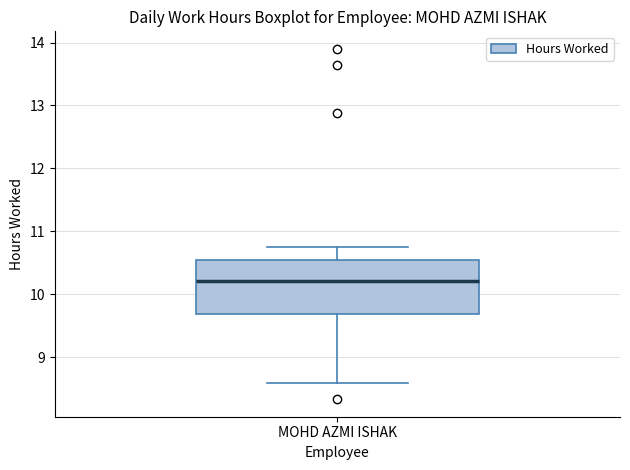

Read this box plot against the y-axis: the position of the median line, the range covered by the box, and the ends of both whiskers. The values are not printed on the chart, so give them approximately, as read against the axis.

median 10.2, box 9.7 to 10.5, whiskers 8.6 to 10.8